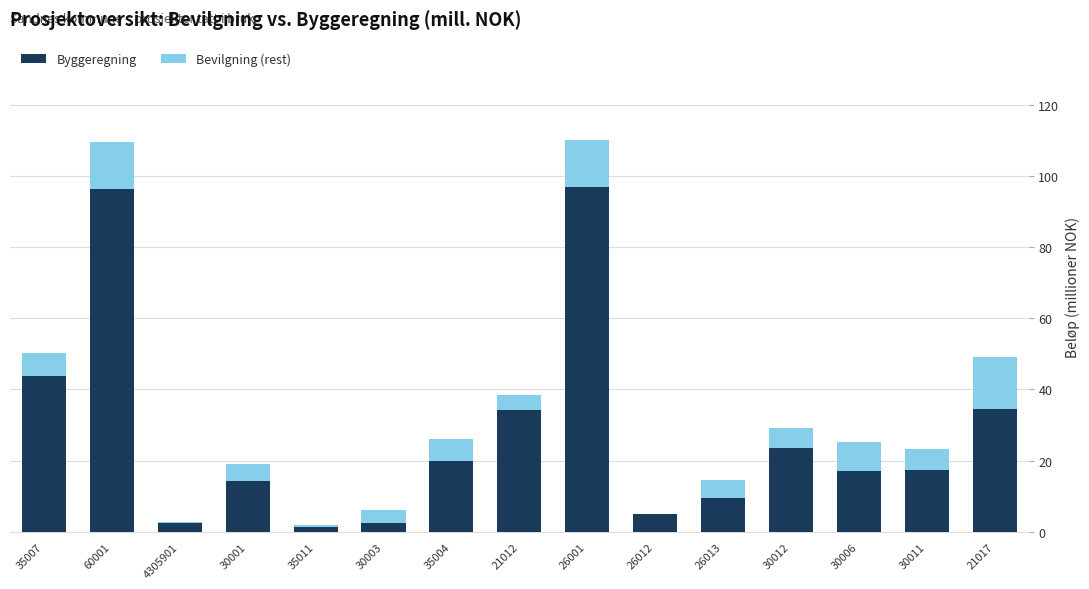

Count the number of categories in the chart.

15